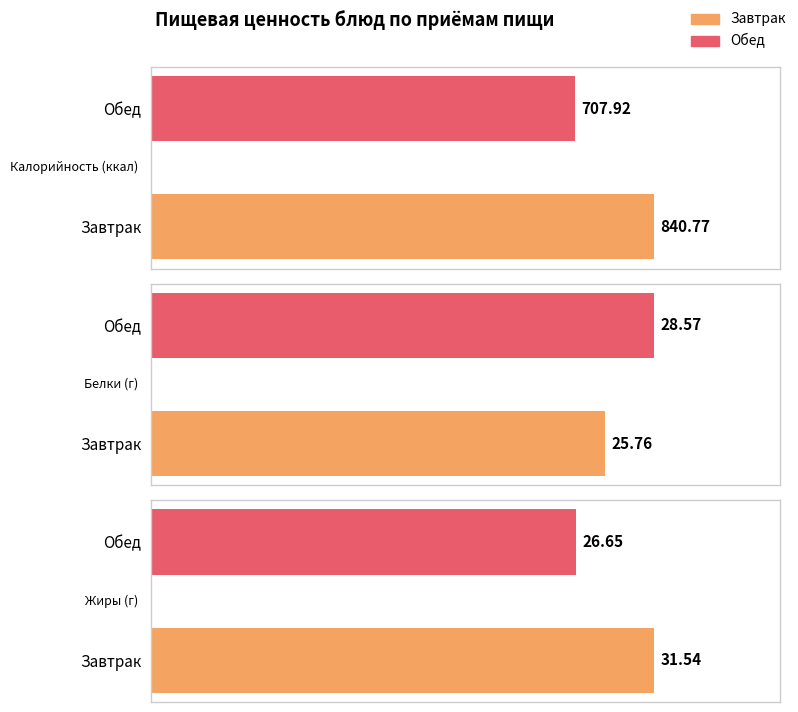

The Жиры (г) series shows 31.5 at Завтрак. True or false?

True